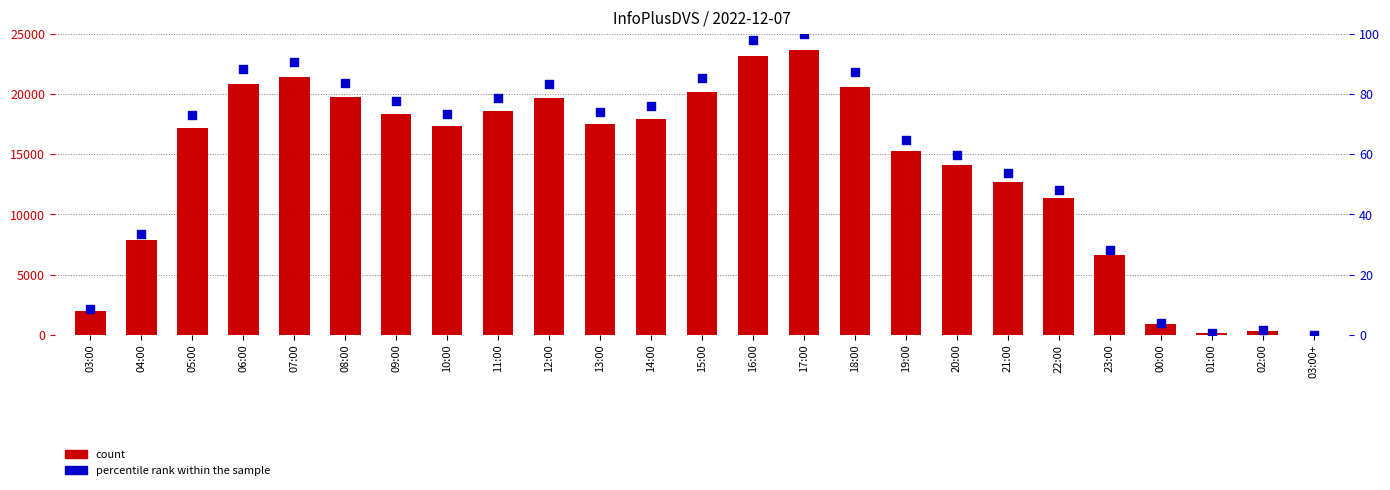

At how many categories does at least one series exceed 11868?

17